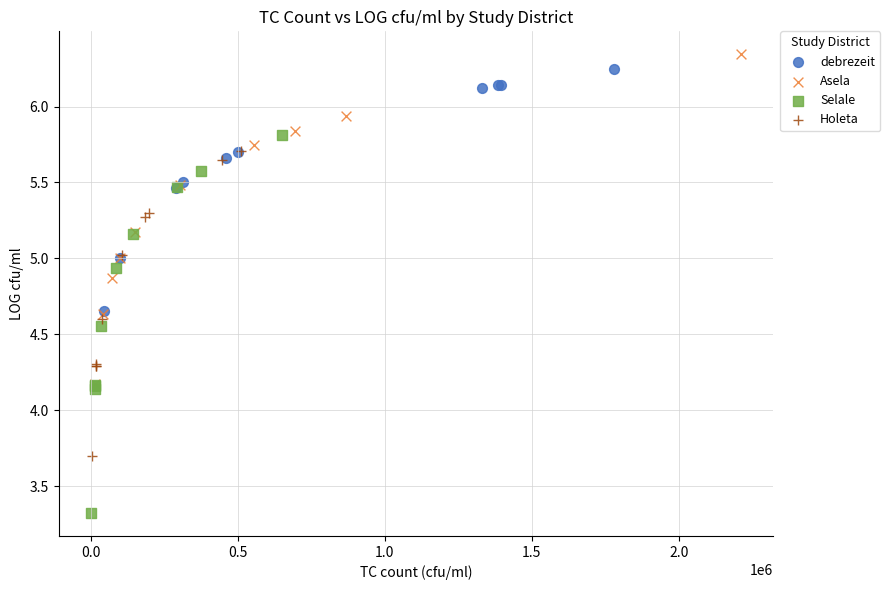

Which series contains the lowest Y value?

Selale